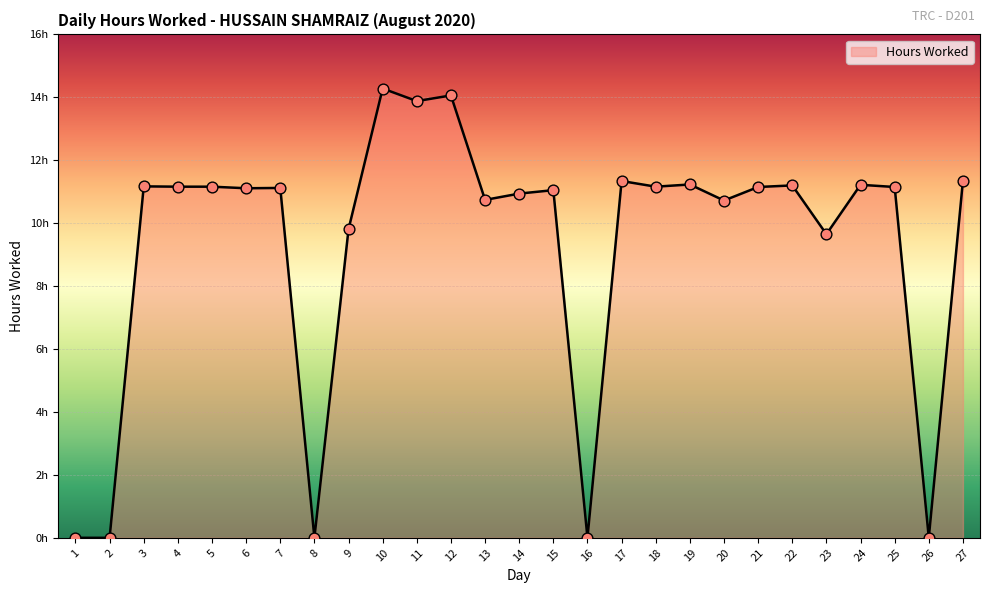

Approximately how many times larger is the value at 20 compared to 3?

1.0